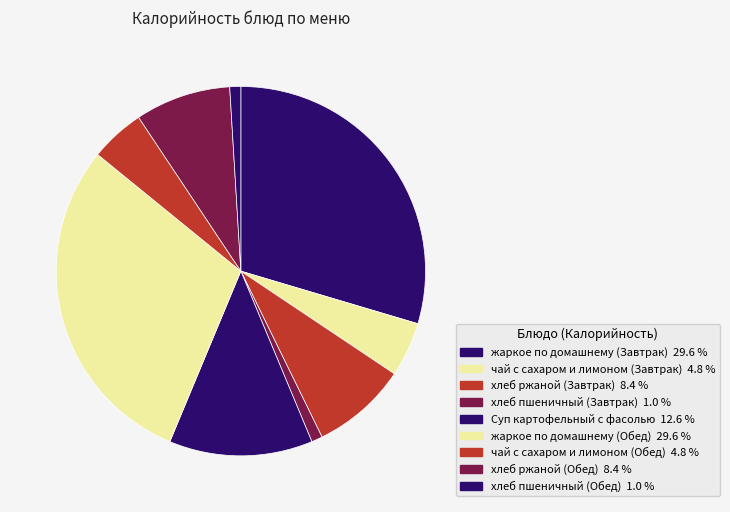

How many slices are in this pie chart?

9